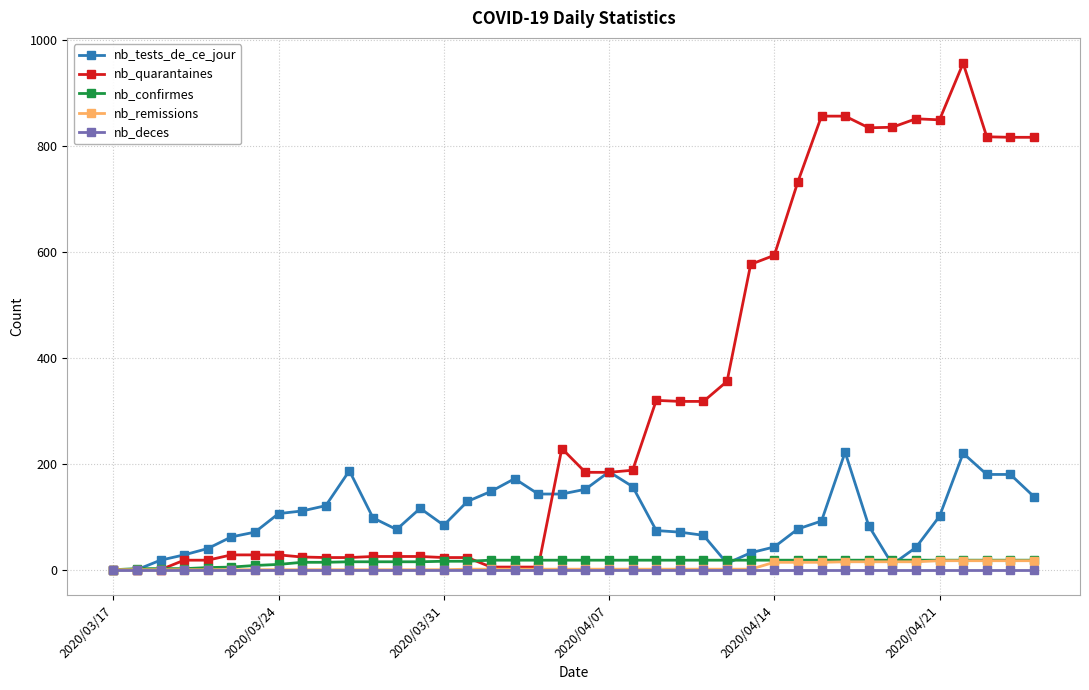

Which series has the largest range (max minus min)?

nb_quarantaines